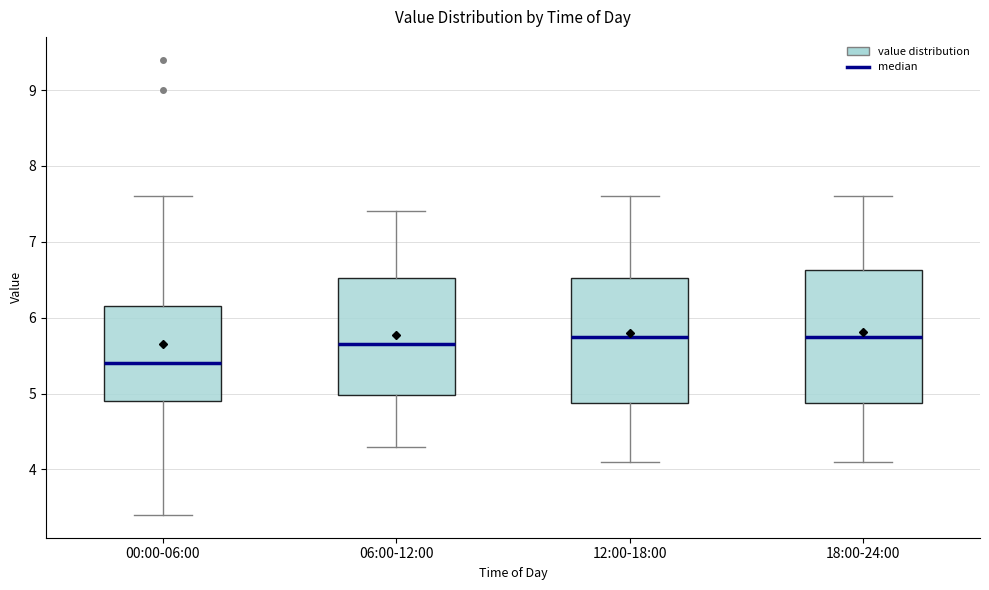

Where does the median line of the box for 12:00-18:00 sit on the y-axis? The values are not printed on the chart, so give them approximately, as read against the axis.

5.8